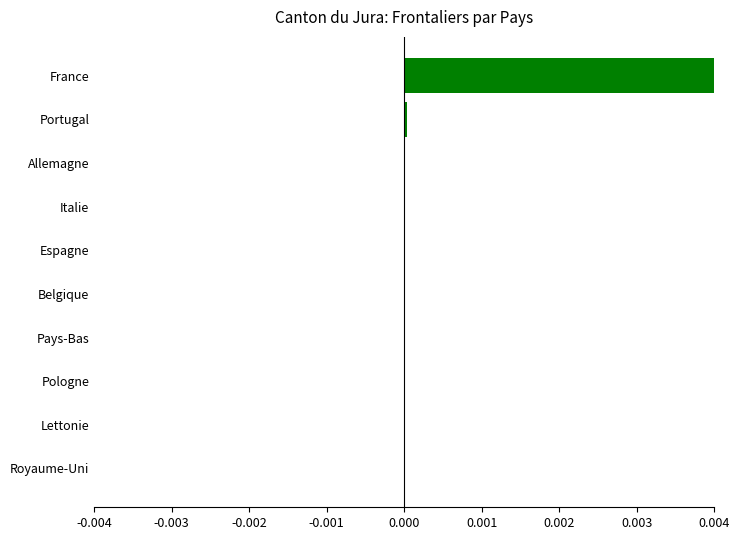

True or false: the data shows 0.0 at Portugal.

True